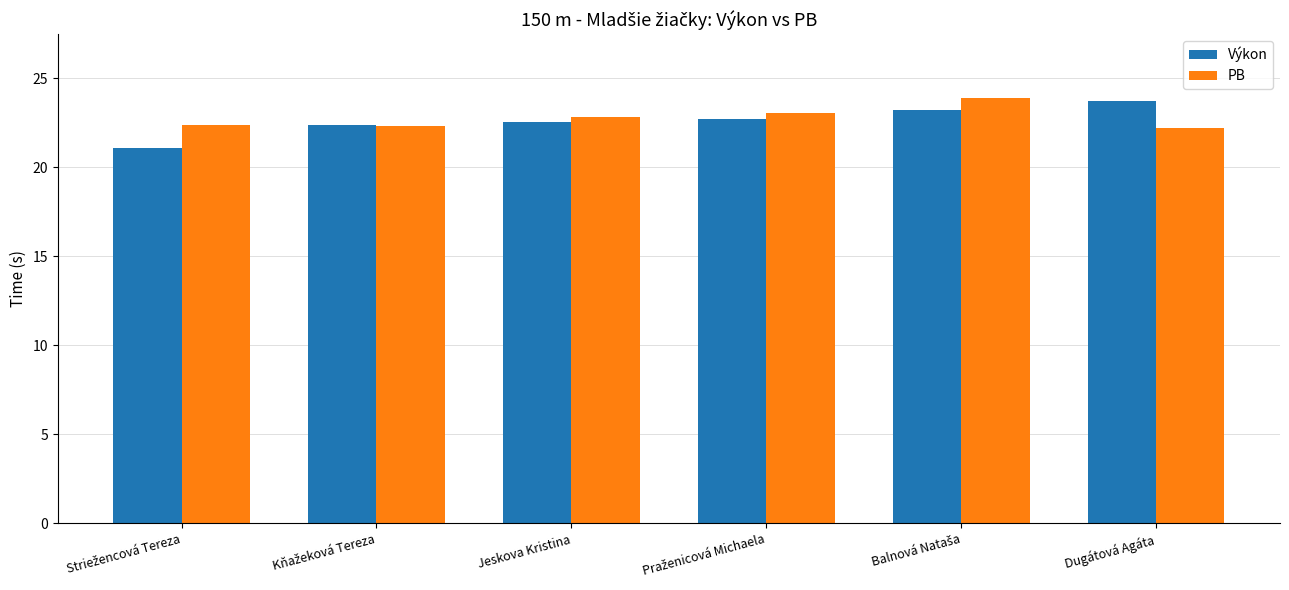

What is the lowest value of the Výkon series?

21.1